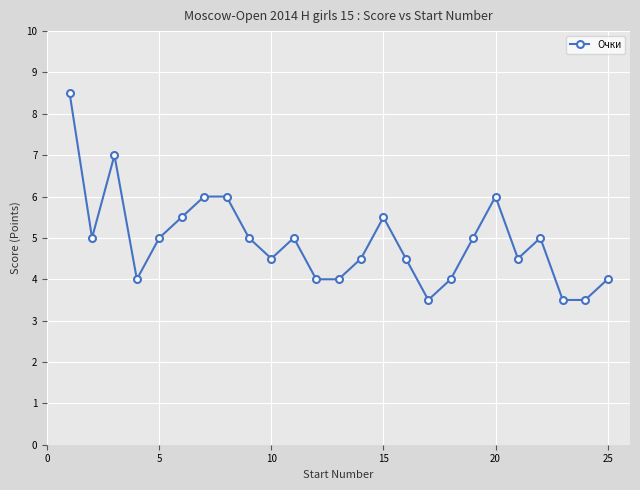

What is the sum of all values?

123.0